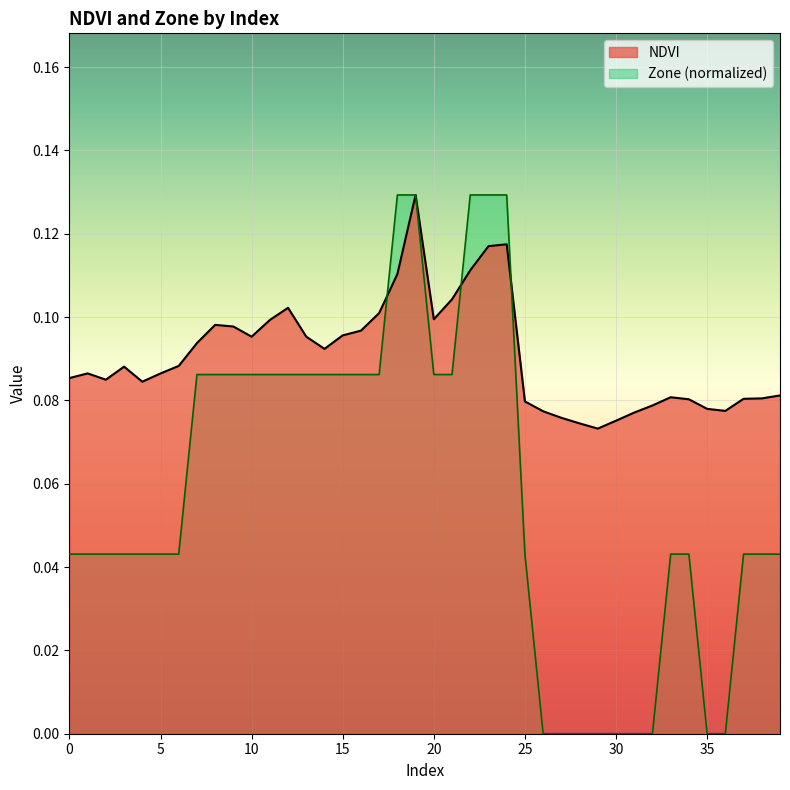

At which label does Zone reach its minimum?

26